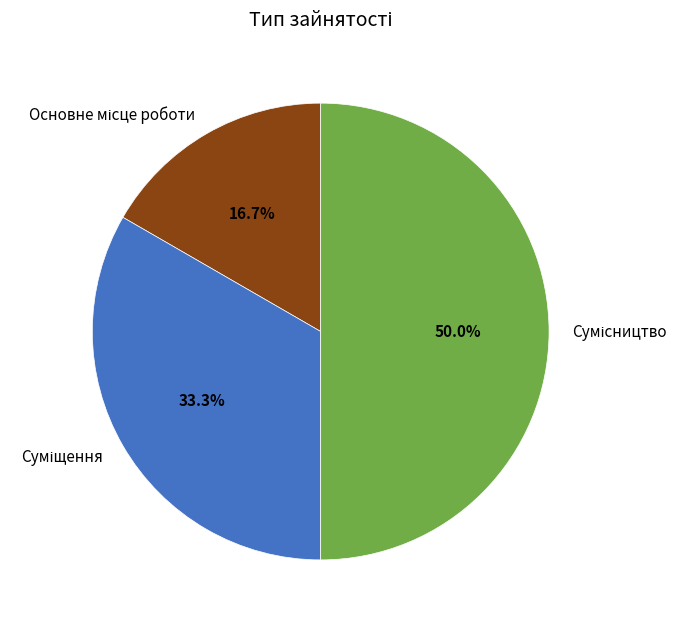

What portion of the pie excludes Сумісництво?

50.0%